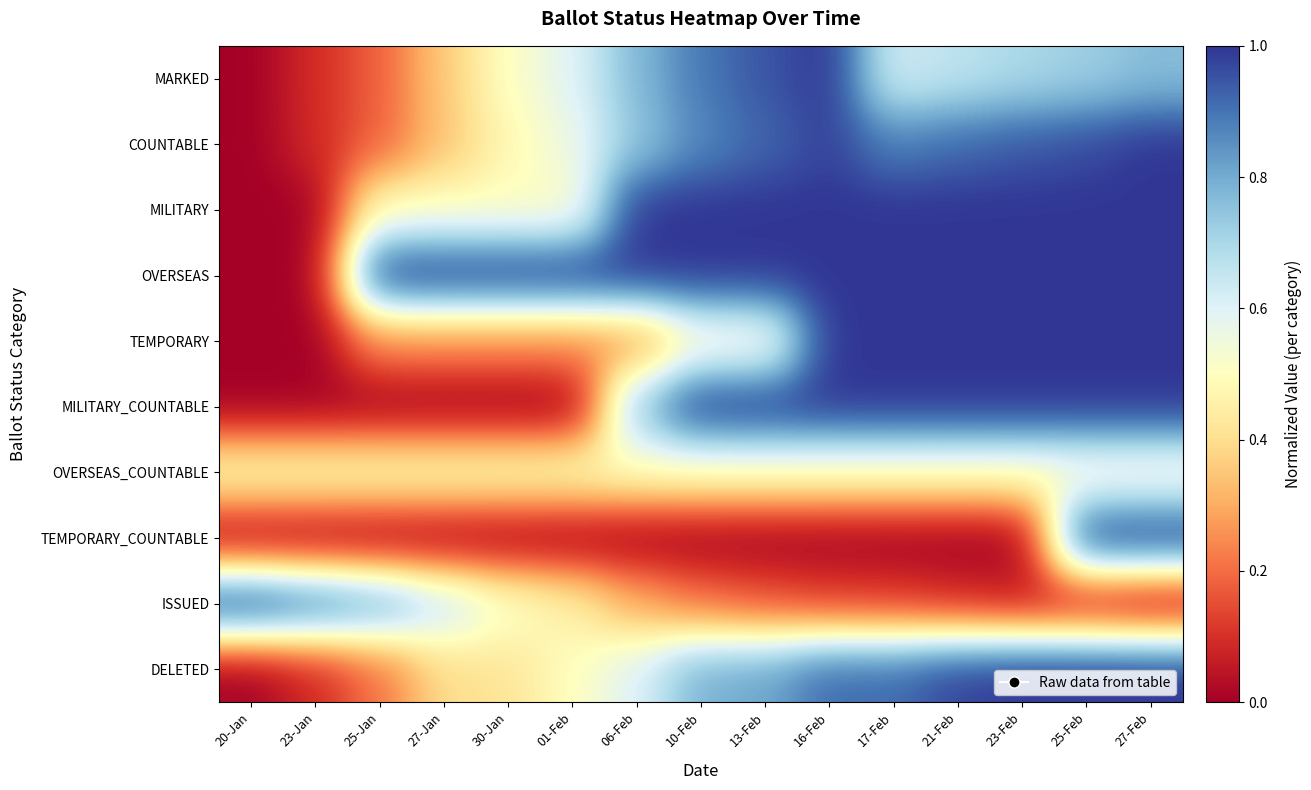

At which category does the chart reach its peak across all series?

16-Feb